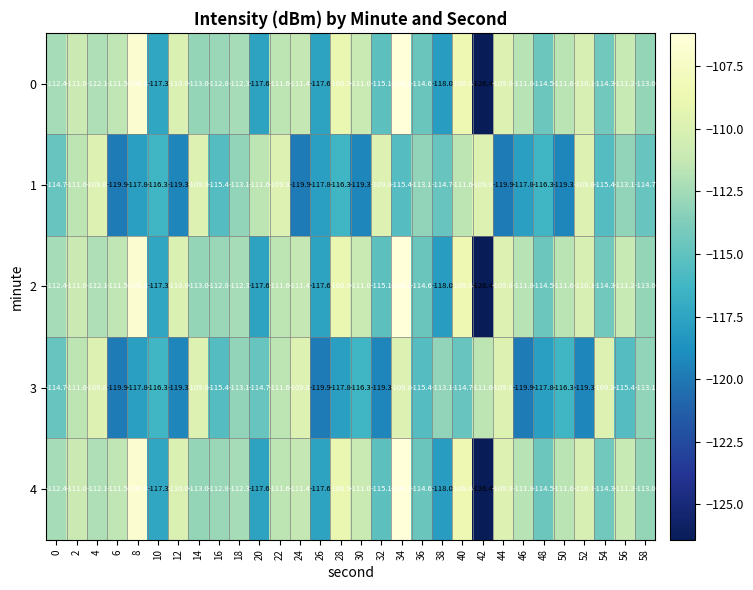

What is the difference between the highest and lowest values at 18?

0.8